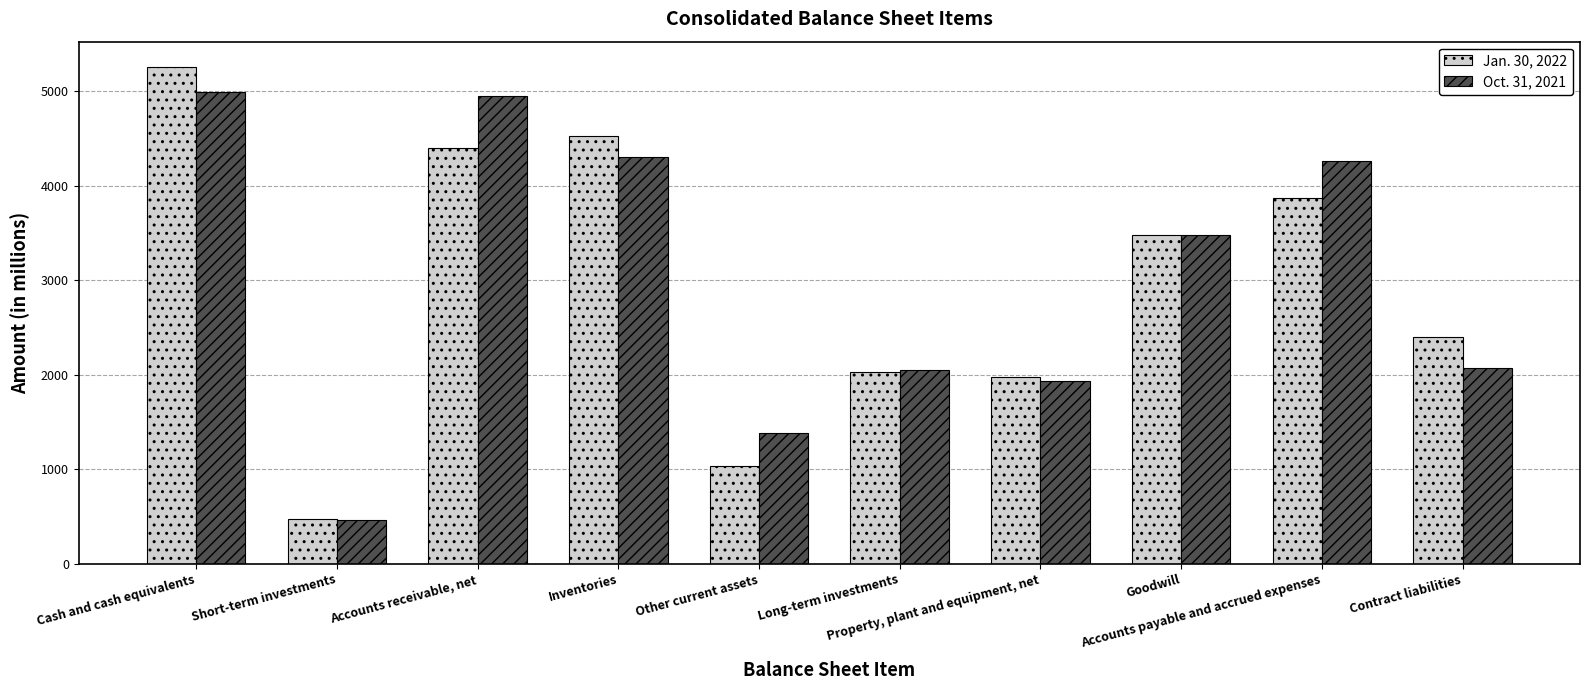

Which series has the widest spread of values?

Jan. 30, 2022